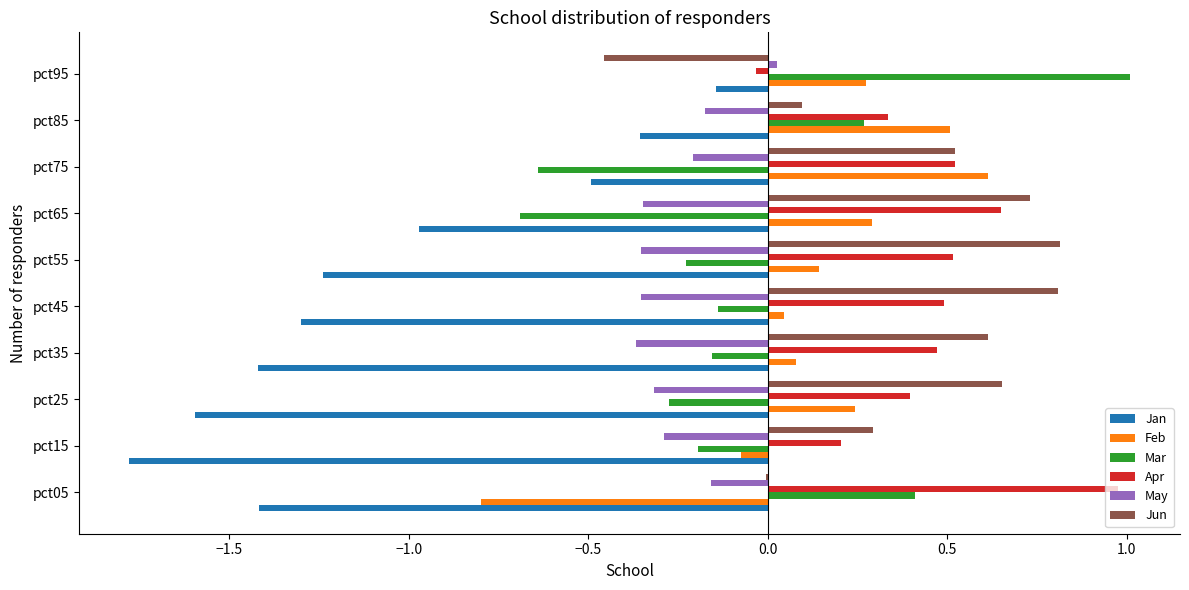

Is the value of Apr at pct75 greater than the value of May at pct35?

Yes